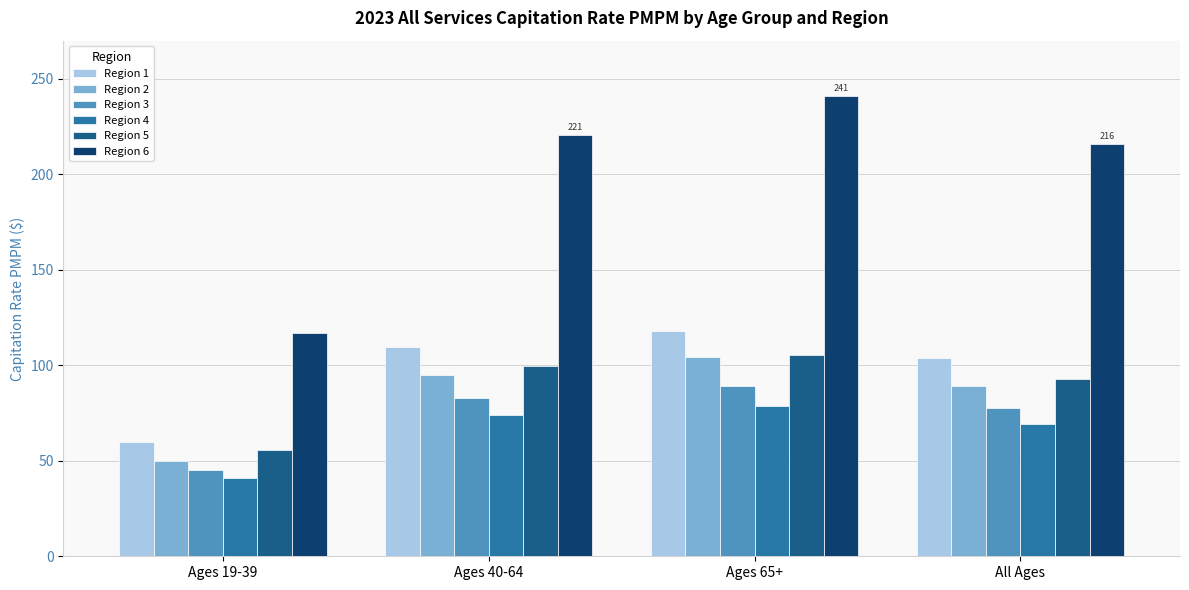

What is the difference between the highest and lowest values at Ages 65+?

162.0